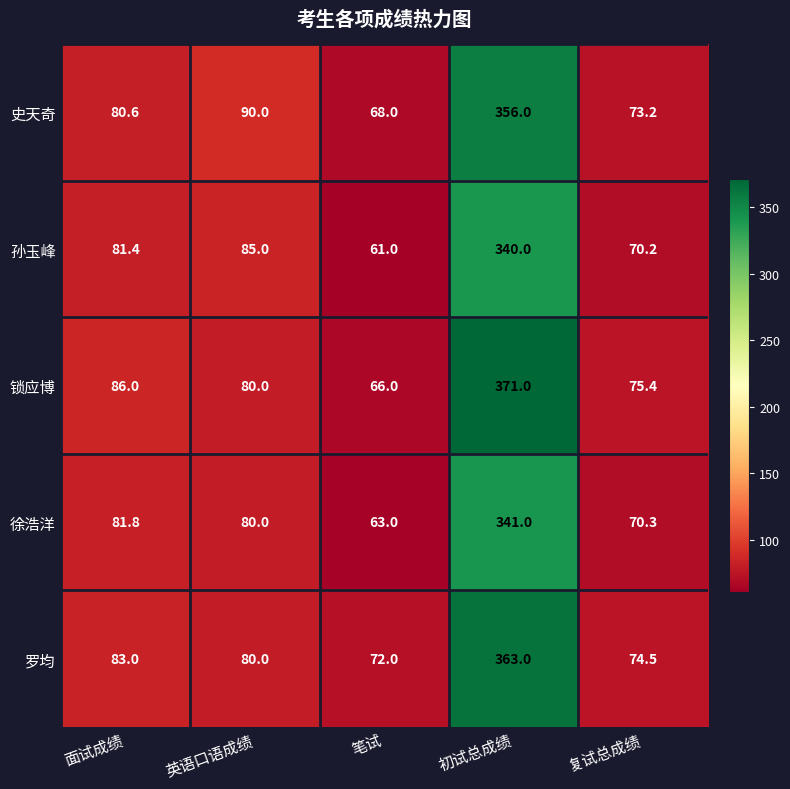

The 孙玉峰 series shows 70.2 at 复试总成绩. True or false?

True